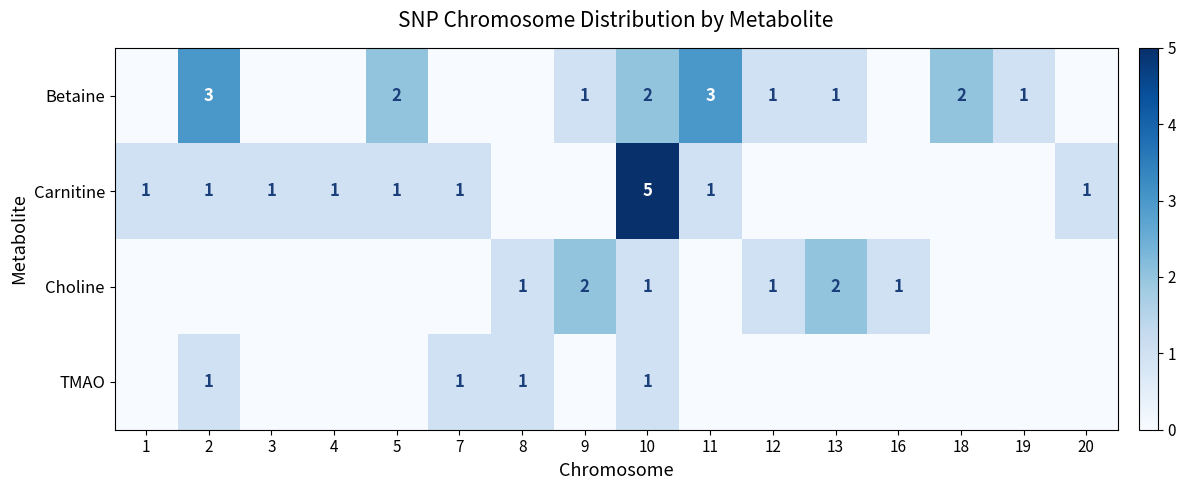

What is the sum of the Betaine values at 10 and 5?

4